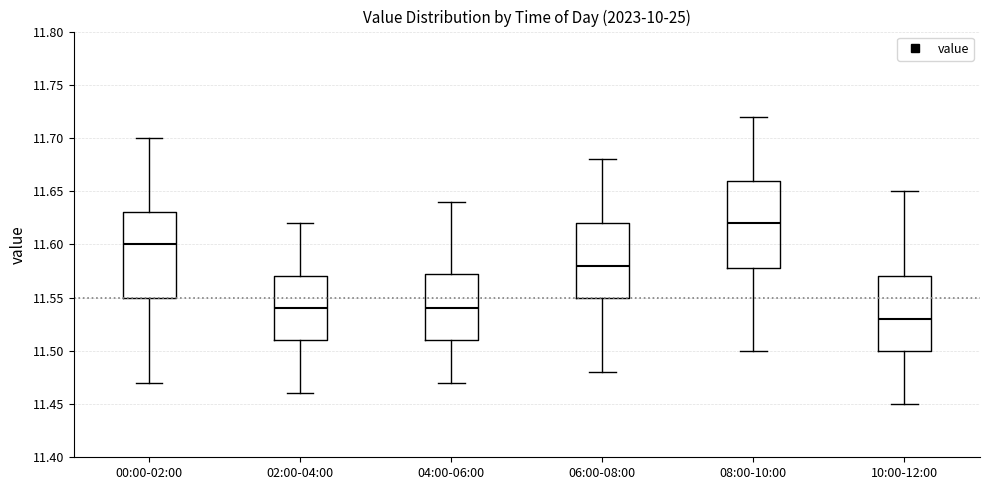

Reading left to right, read every box against the y-axis: the position of its median line, the range the box covers, and the ends of its whiskers. The values are not printed on the chart, so give them approximately, as read against the axis.

00:00-02:00: median 11.600, box 11.550 to 11.630, whiskers 11.470 to 11.700
02:00-04:00: median 11.540, box 11.510 to 11.570, whiskers 11.460 to 11.620
04:00-06:00: median 11.540, box 11.510 to 11.575, whiskers 11.470 to 11.640
06:00-08:00: median 11.580, box 11.550 to 11.620, whiskers 11.480 to 11.680
08:00-10:00: median 11.620, box 11.580 to 11.660, whiskers 11.500 to 11.720
10:00-12:00: median 11.530, box 11.500 to 11.570, whiskers 11.450 to 11.650